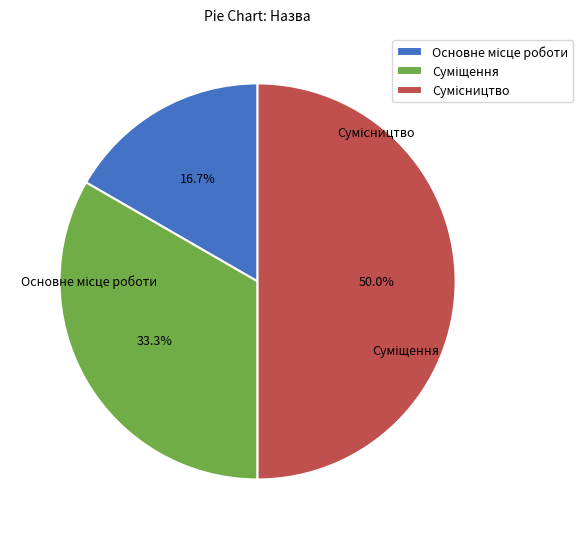

Does Сумісництво account for over 50% of the chart?

No